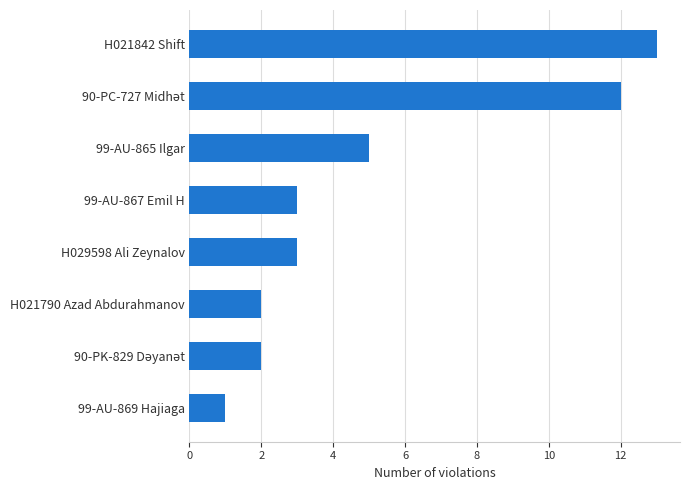

Reading bottom to top, transcribe all the data shown in this chart.

1	2	2	3	3	5	12	13